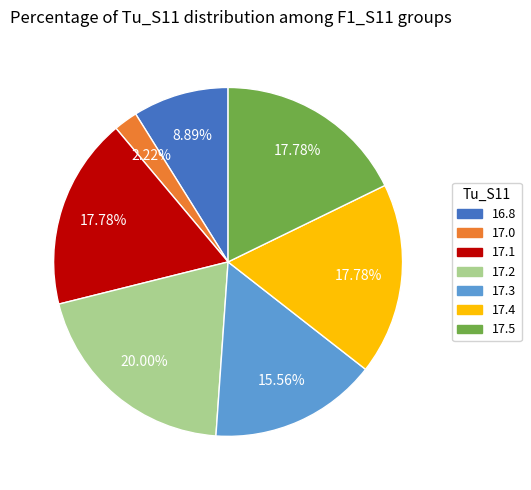

Does 17.0 account for over 50% of the chart?

No